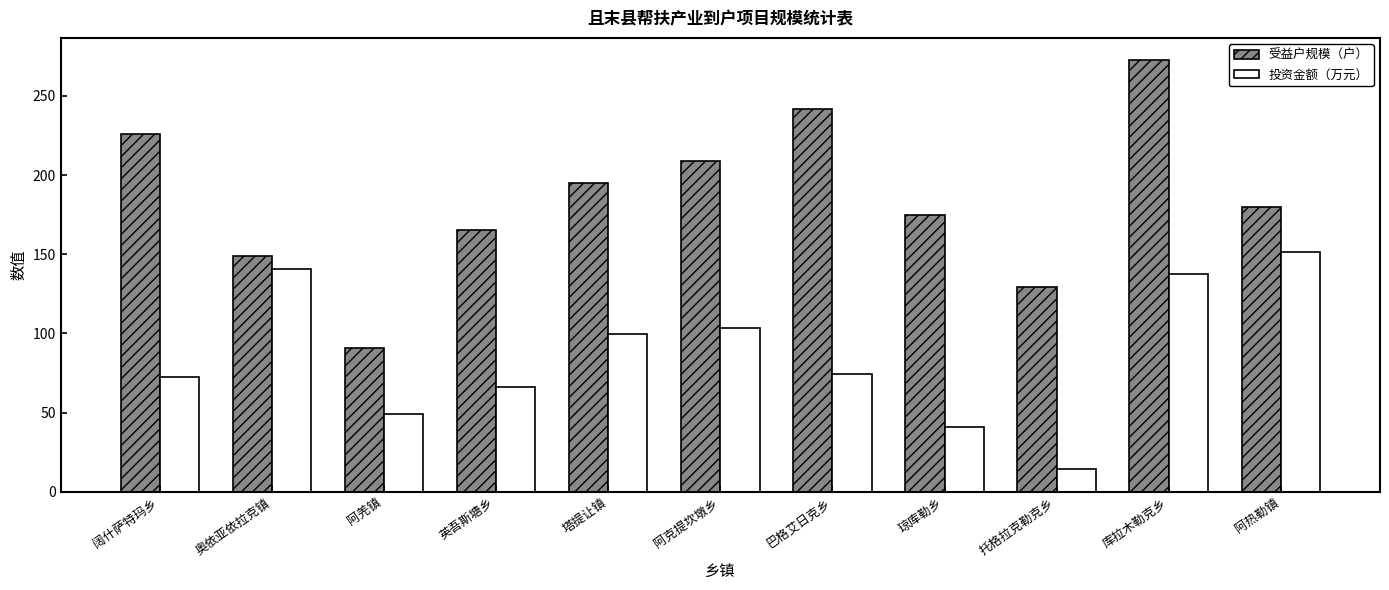

Does the chart contain any negative values?

No